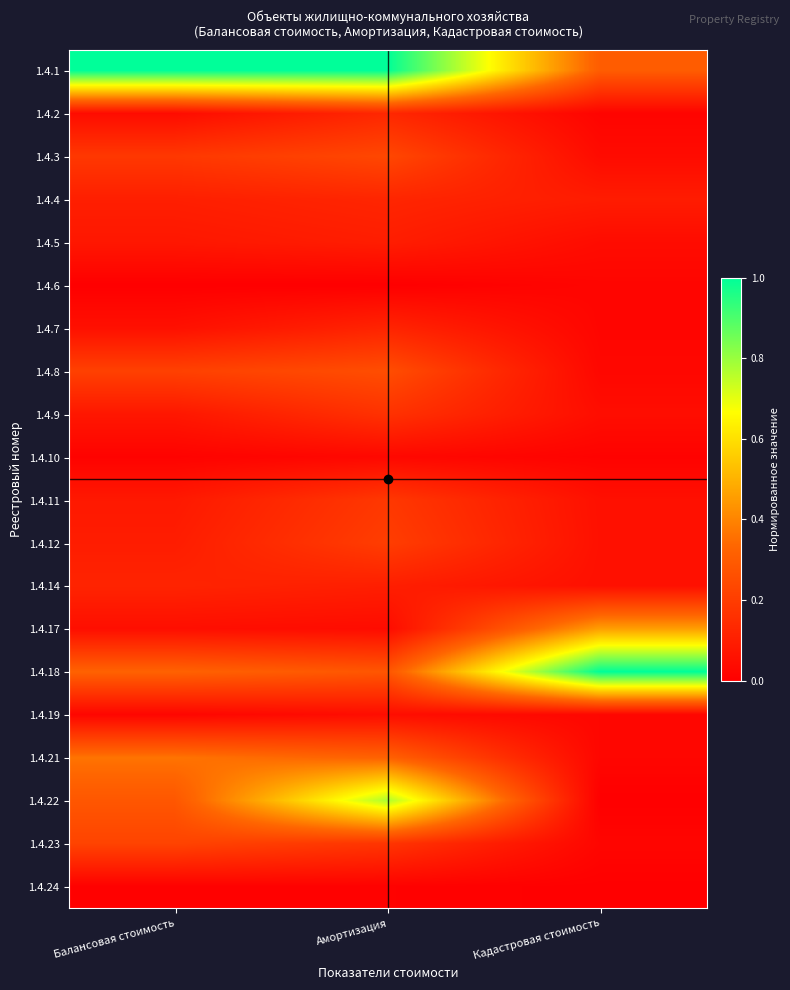

Which series changed the most between Балансовая стоимость and Кадастровая стоимость?

1.4.1